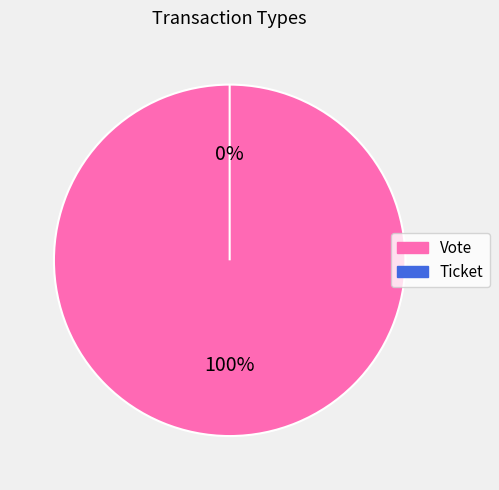

What percentage is NOT represented by Ticket?

100.0%